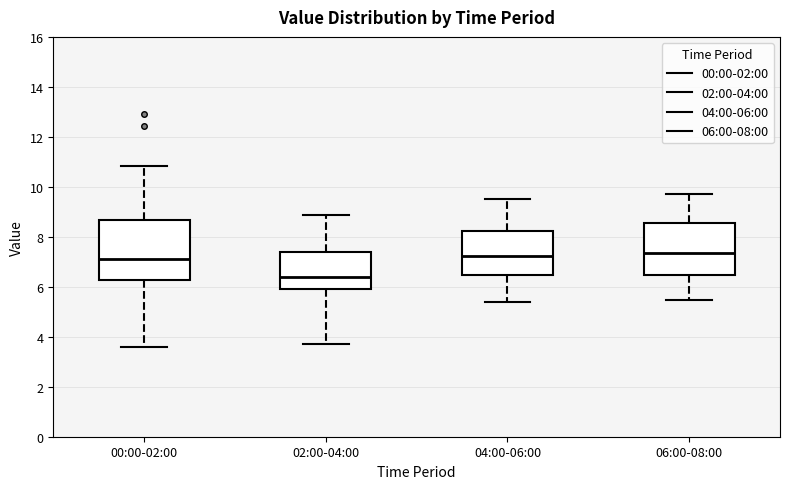

Reading left to right, transcribe this box plot: for each box, give where its median line is, the range the box spans, and where its two whiskers end, as read against the y-axis. The values are not printed on the chart, so give them approximately, as read against the axis.

00:00-02:00: median 7.2, box 6.2 to 8.6, whiskers 3.6 to 10.8
02:00-04:00: median 6.4, box 6.0 to 7.4, whiskers 3.8 to 8.8
04:00-06:00: median 7.2, box 6.4 to 8.2, whiskers 5.4 to 9.6
06:00-08:00: median 7.4, box 6.4 to 8.6, whiskers 5.4 to 9.8